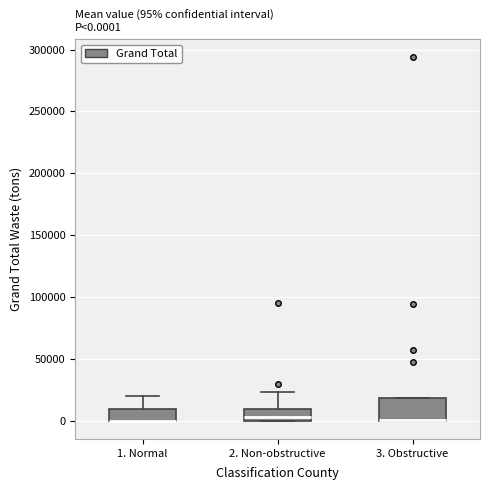

Which box is the tallest, from its lower edge to its upper edge?

3. Obstructive